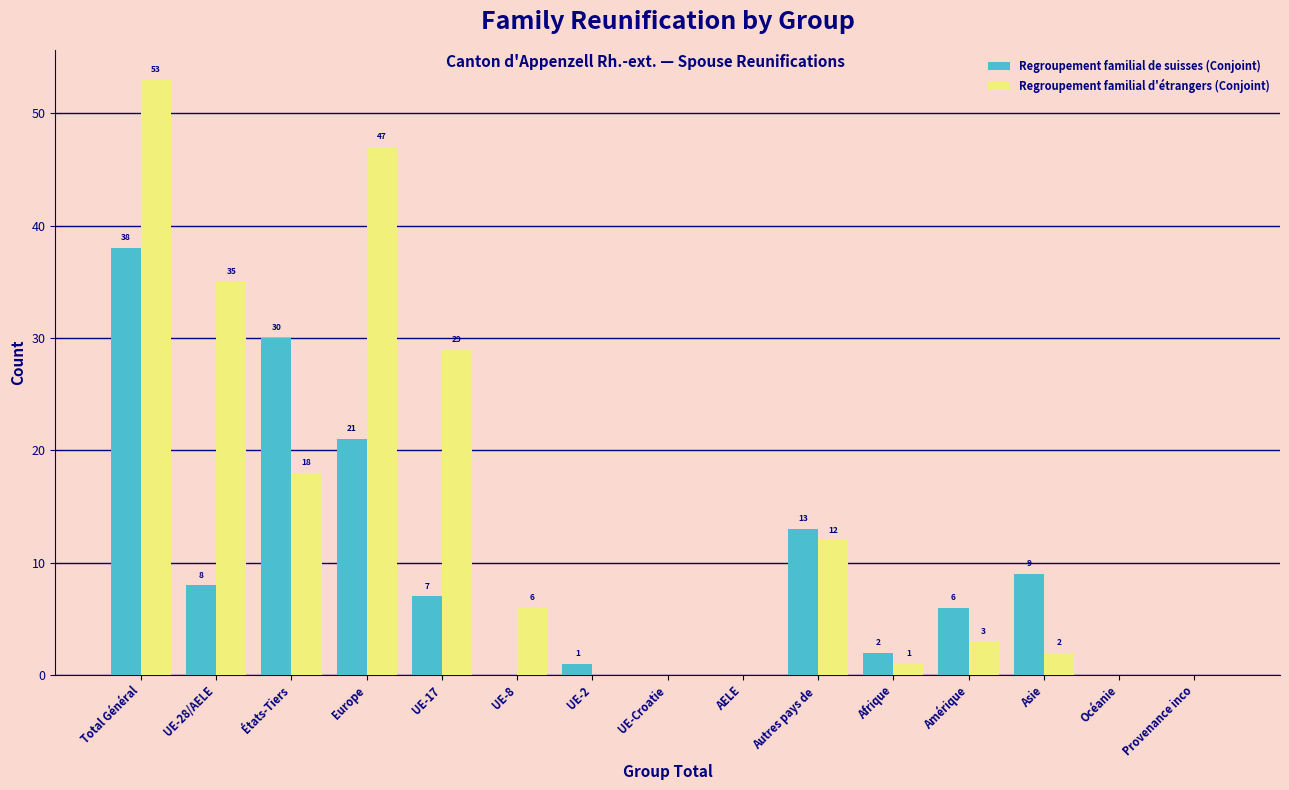

Reading left to right, list all the values displayed in this chart.

Regroupement familial de suisses (Conjoint): Total Général=38	UE-28/AELE=8	États-Tiers=30	Europe=21	UE-17=7	UE-8=0	UE-2=1	UE-Croatie=0	AELE=0	Autres pays de =13	Afrique=2	Amérique=6	Asie=9	Océanie=0	Provenance inco=0
Regroupement familial d'étrangers (Conjoint): Total Général=53	UE-28/AELE=35	États-Tiers=18	Europe=47	UE-17=29	UE-8=6	UE-2=0	UE-Croatie=0	AELE=0	Autres pays de =12	Afrique=1	Amérique=3	Asie=2	Océanie=0	Provenance inco=0